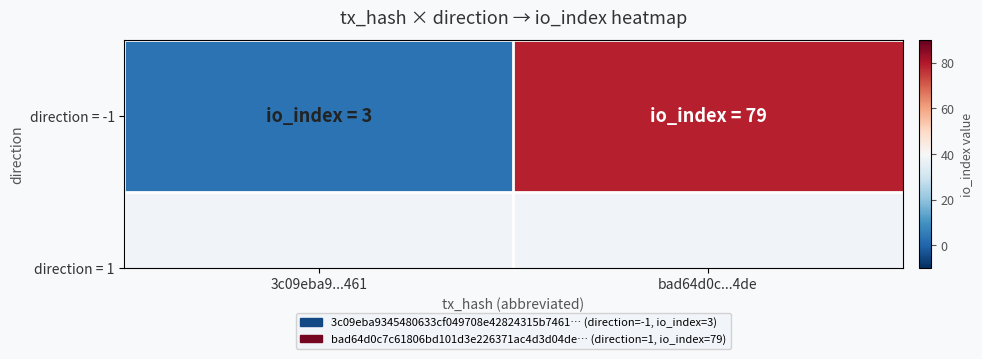

Count the number of categories in the chart.

2